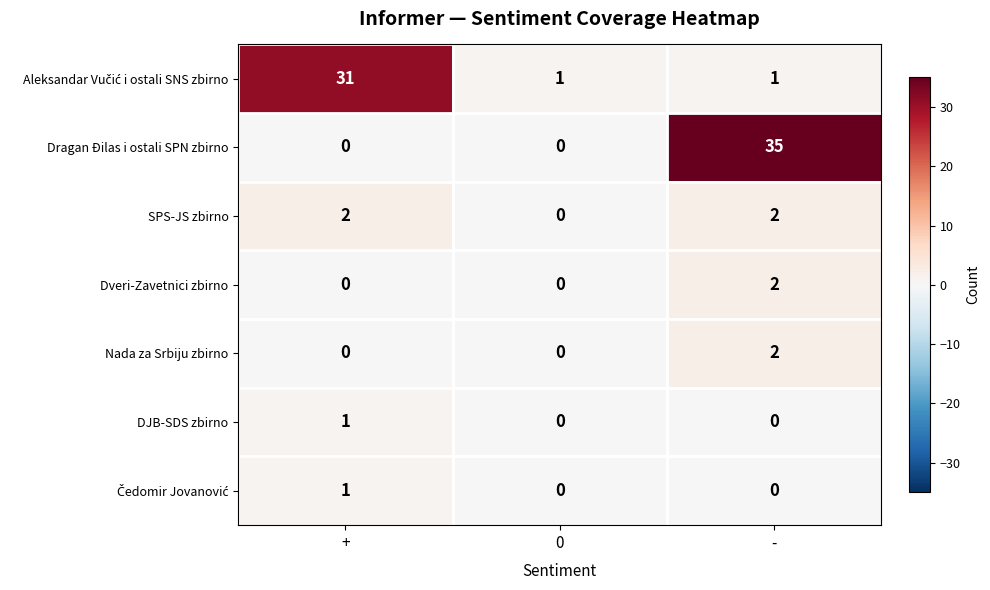

What is the difference between the highest and lowest values at -?

35